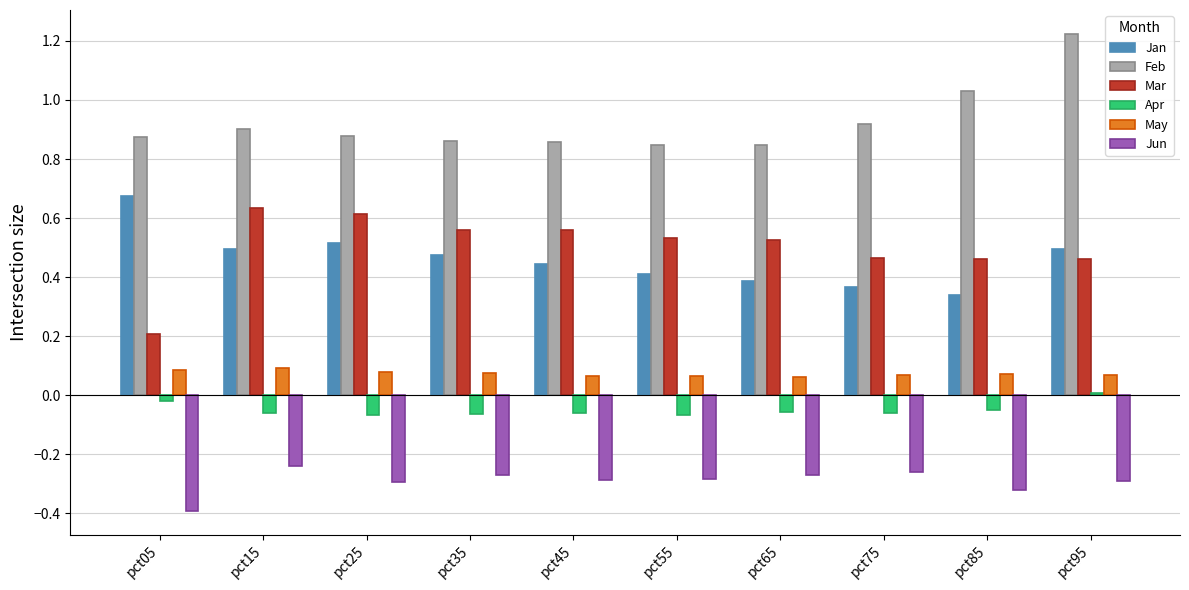

At pct25, list the series in order from smallest to largest.

Jun, Apr, May, Jan, Mar, Feb